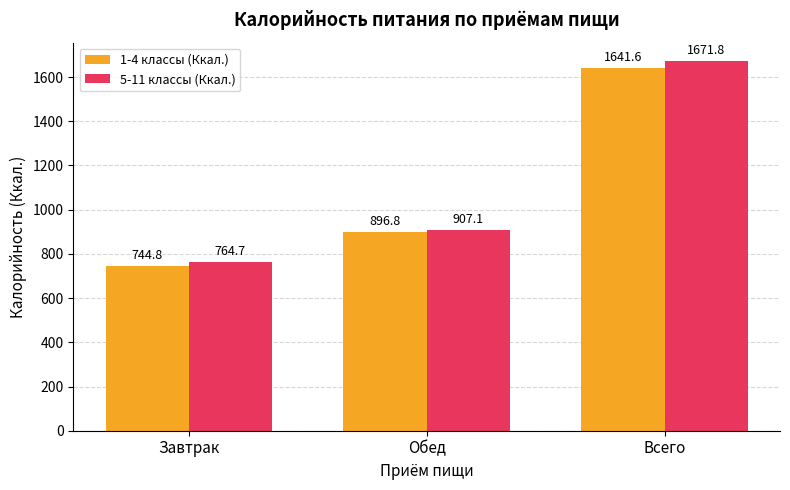

What is the average value of the 5-11 классы (Ккал.) series?

1114.5